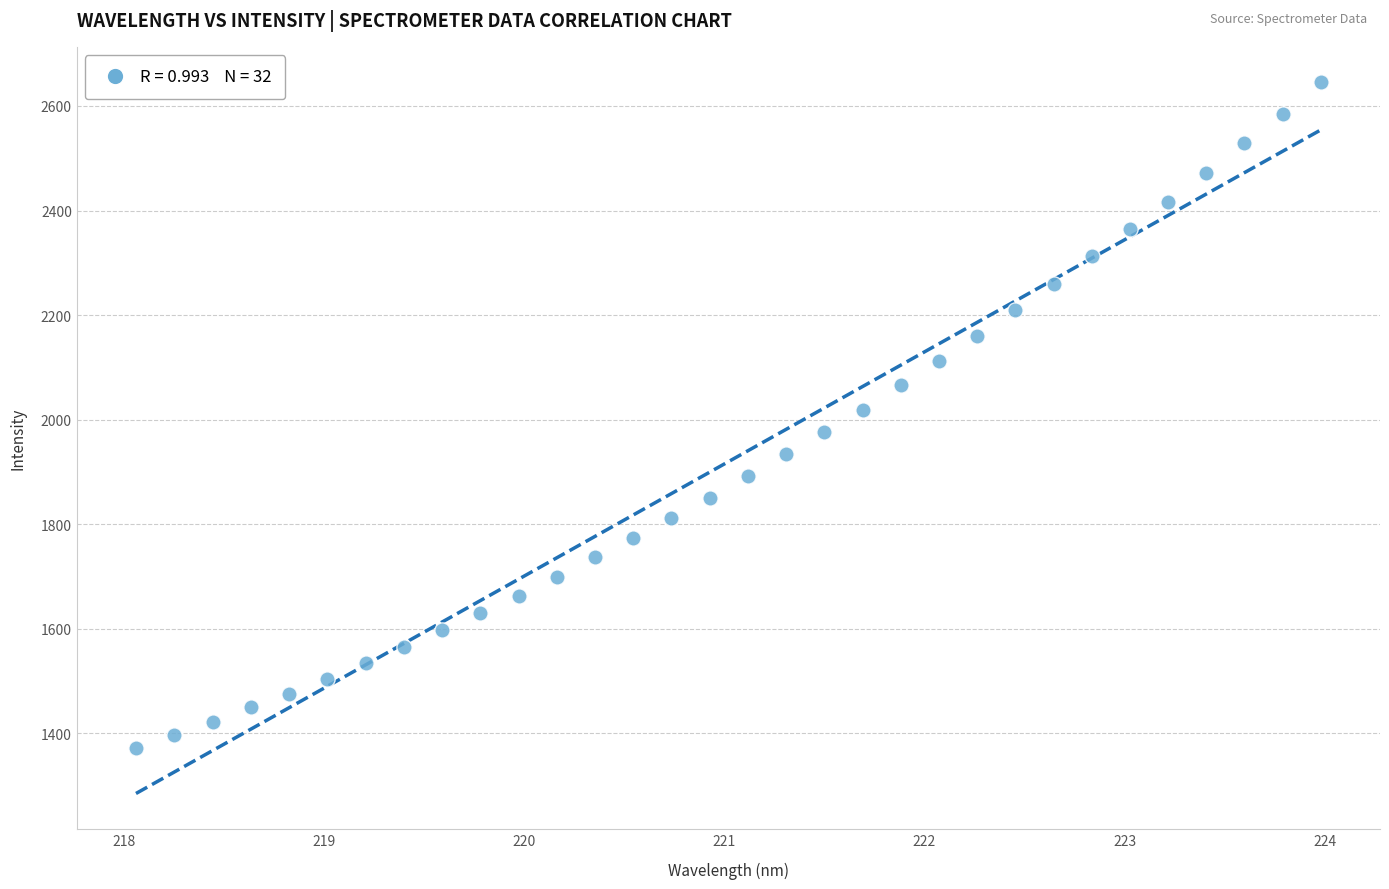

What is the range of Y values (max minus min)?

1273.3